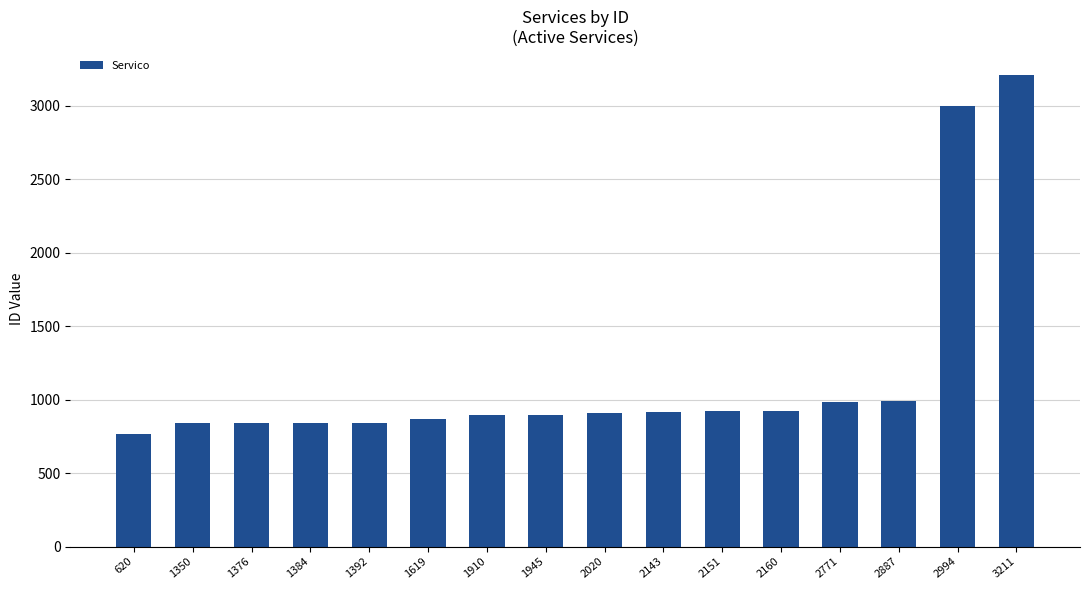

Approximately how many times larger is the value at 2994 compared to 2771?

3.1